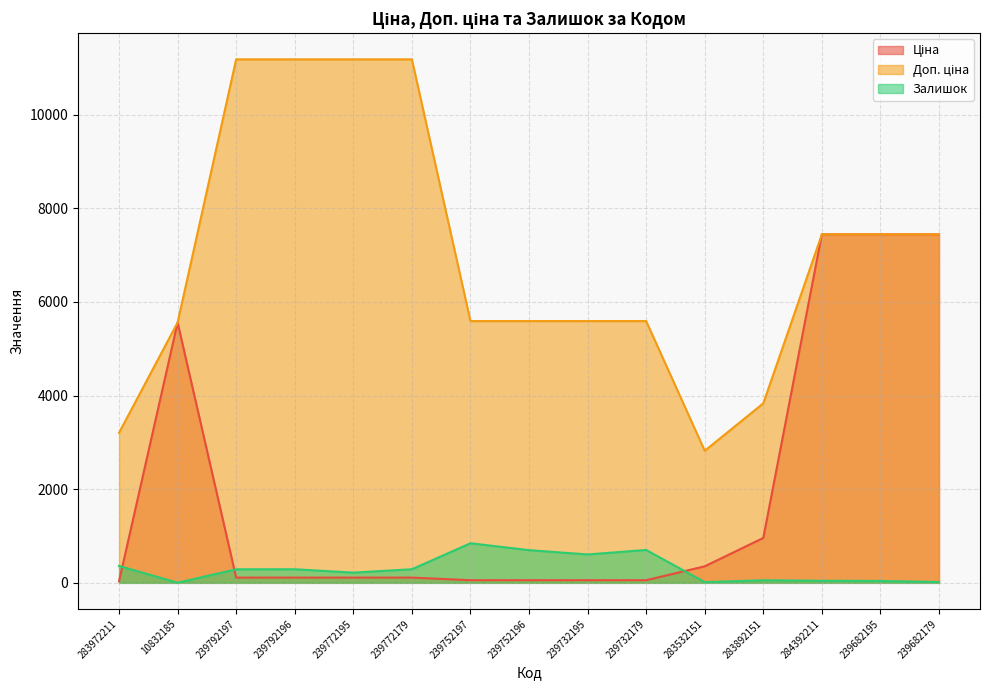

What is the minimum value for Ціна?

32.0